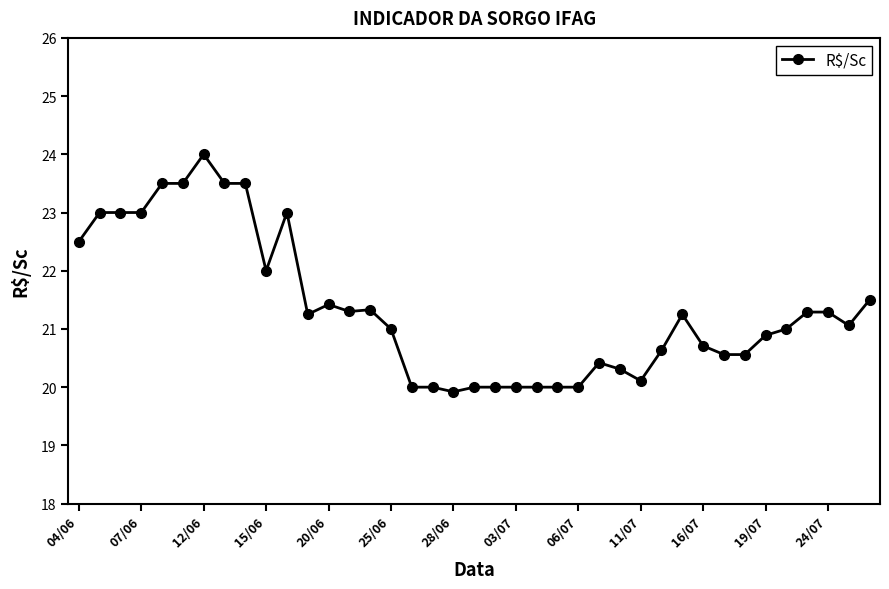

What is the average value?

21.3